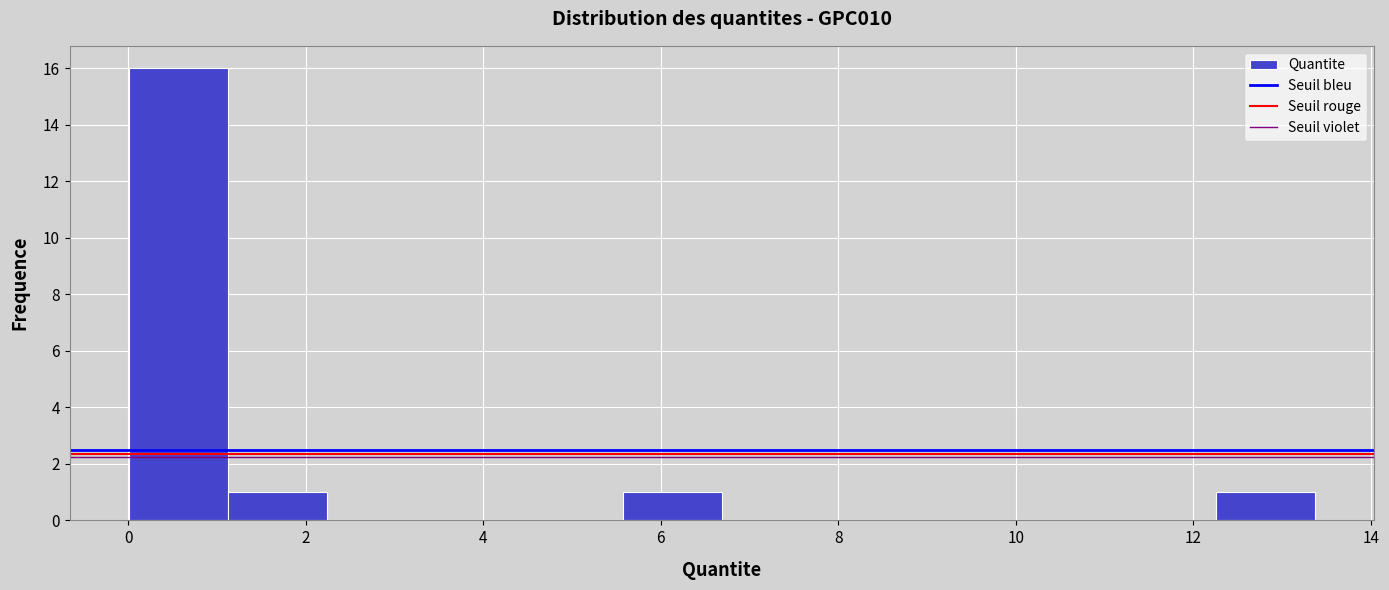

What is the height of the bar covering 5.6 to 6.6 on the x-axis? Neither the bar edges nor the heights are printed on the chart, so give them approximately, as read against the axes.

1